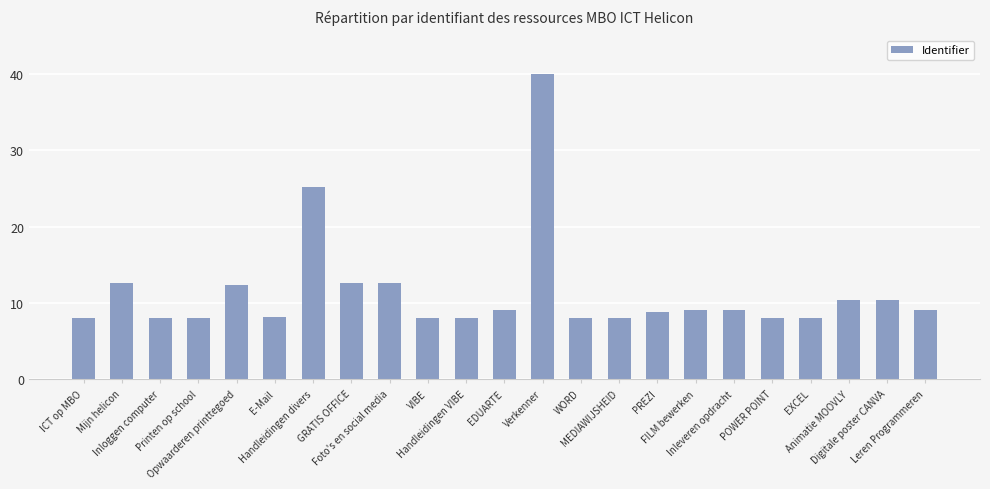

What is the label of the 4th bar from the left?

Printen op school